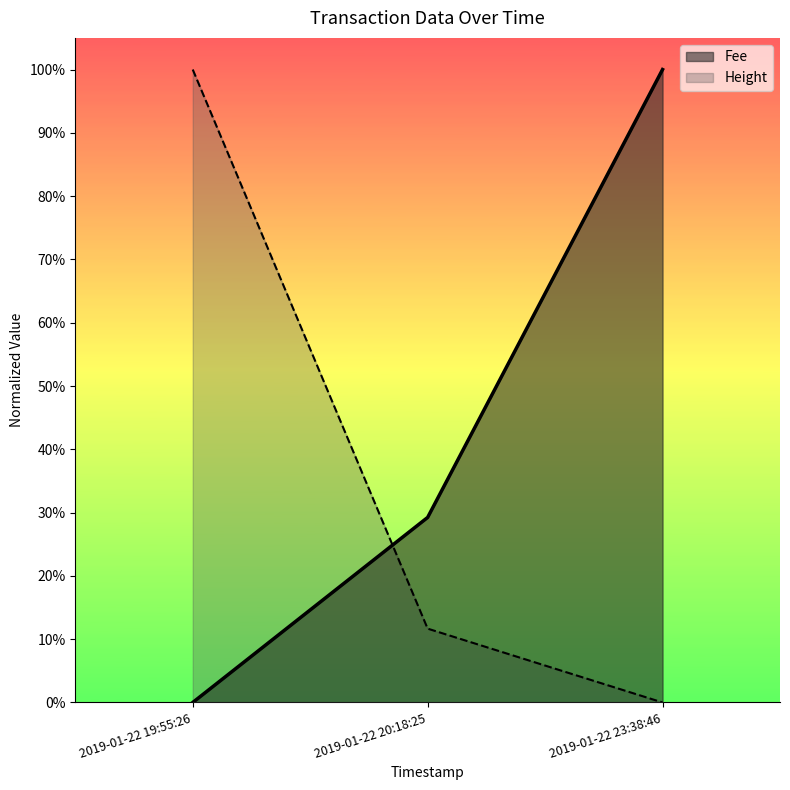

Reading left to right, list all the values displayed in this chart.

Fee: 2019-01-22 19:55:26=0.0	2019-01-22 20:18:25=0.3	2019-01-22 23:38:46=1.0
Height: 2019-01-22 19:55:26=1.0	2019-01-22 20:18:25=0.1	2019-01-22 23:38:46=0.0